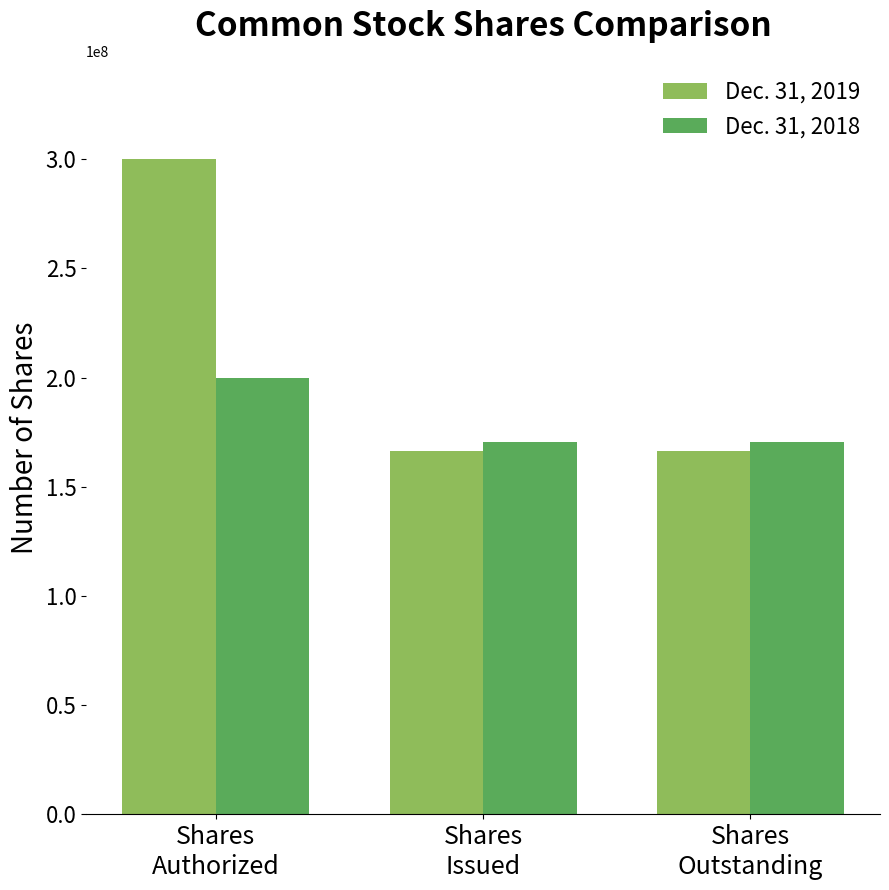

Count the number of data series in this chart.

2